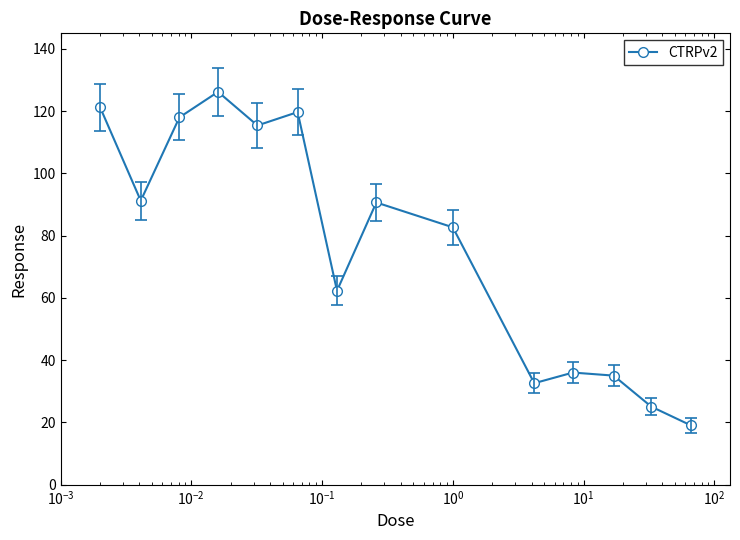

What is the sum of all values?

1075.3